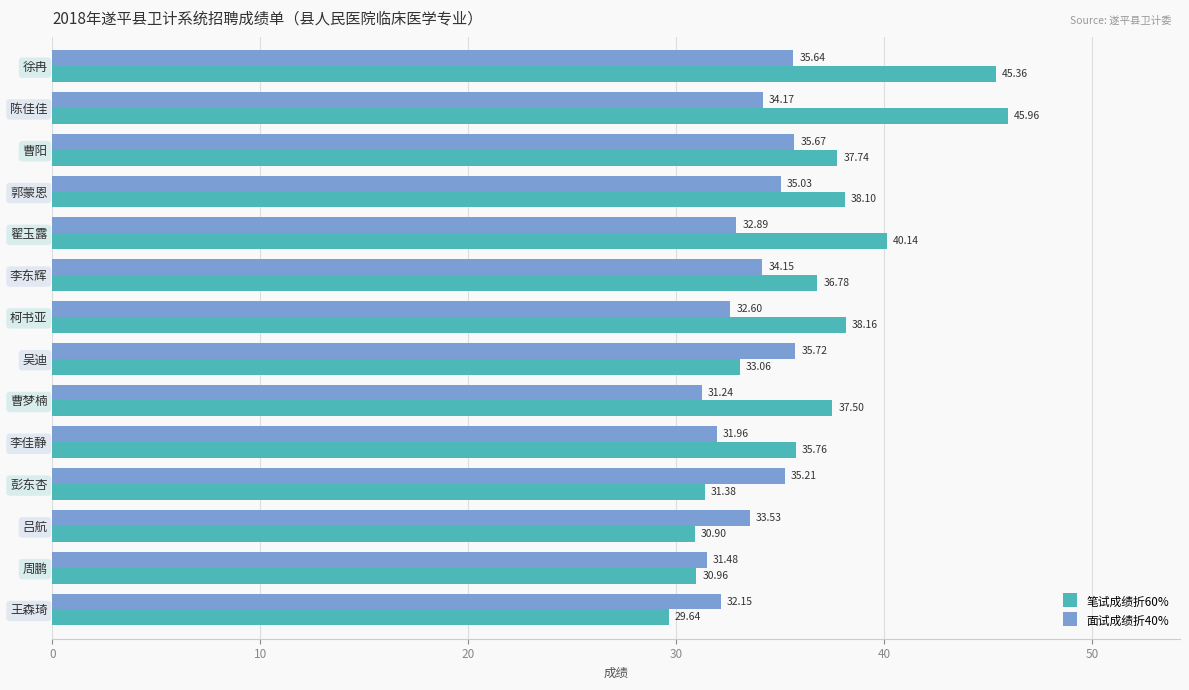

What is the average value of the 笔试成绩折60% series?

36.5